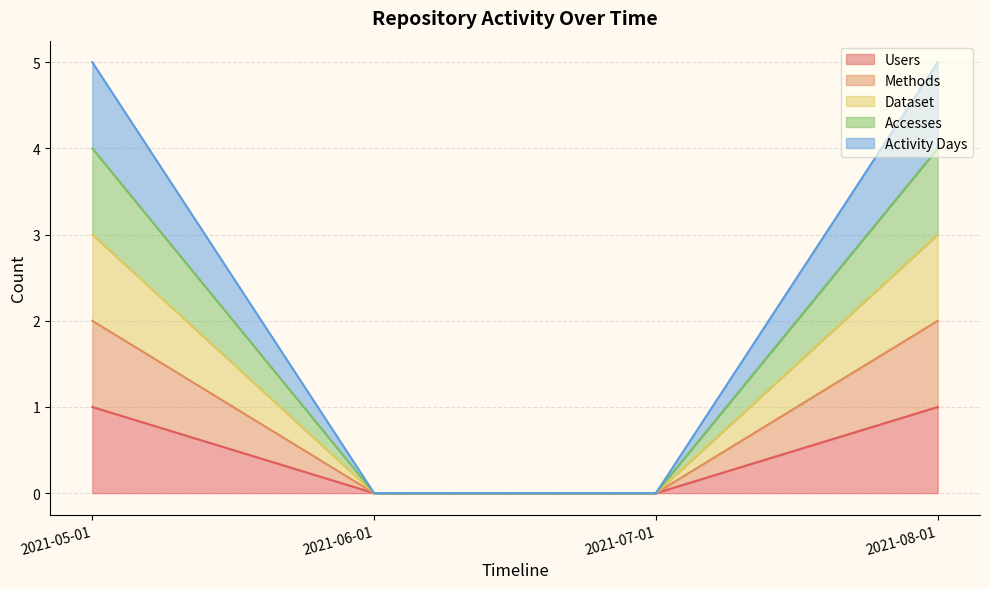

How many series are shown in this chart?

5